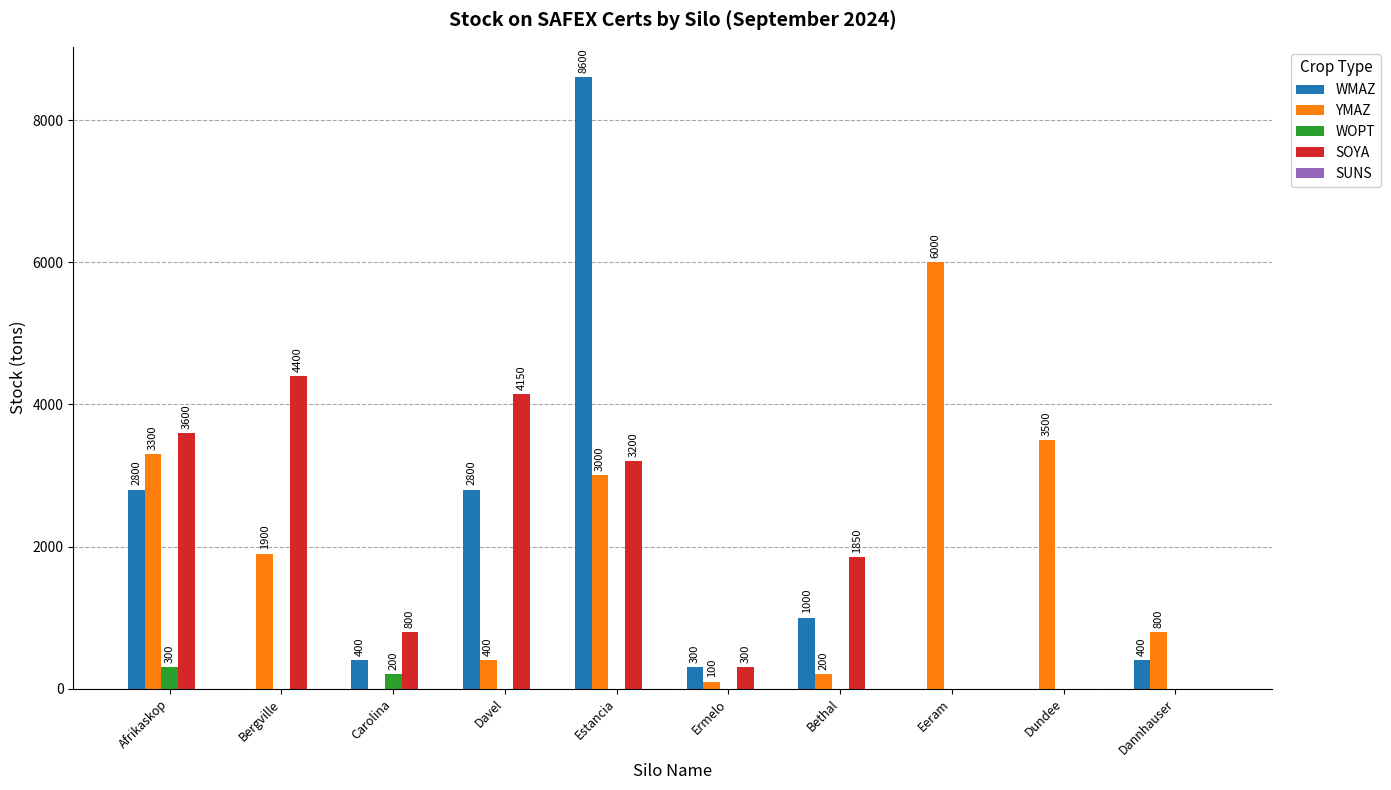

Are the bars horizontal?

No